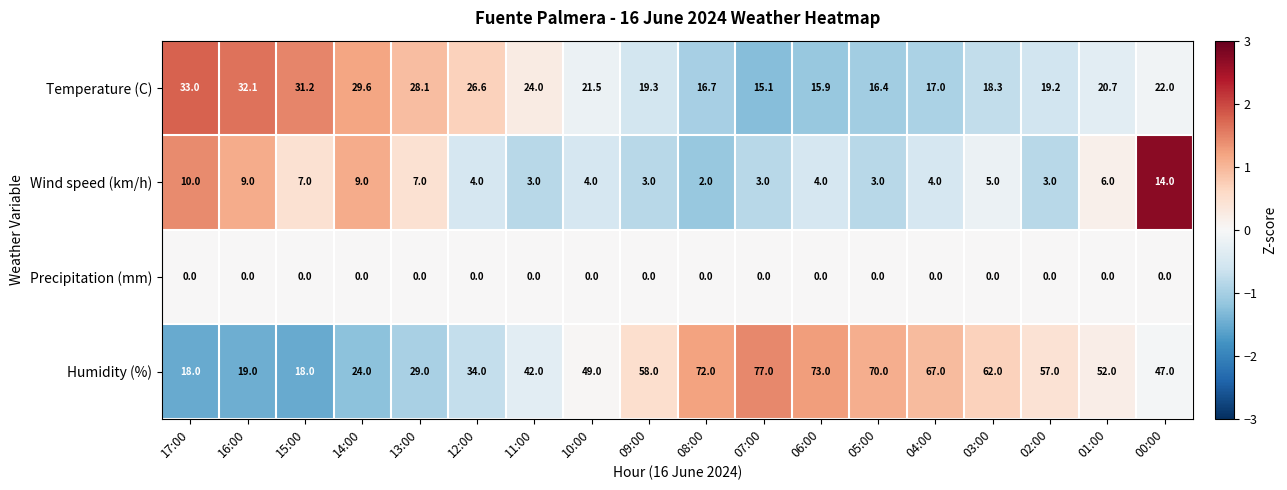

Which series has the widest spread of values?

Humidity (%)